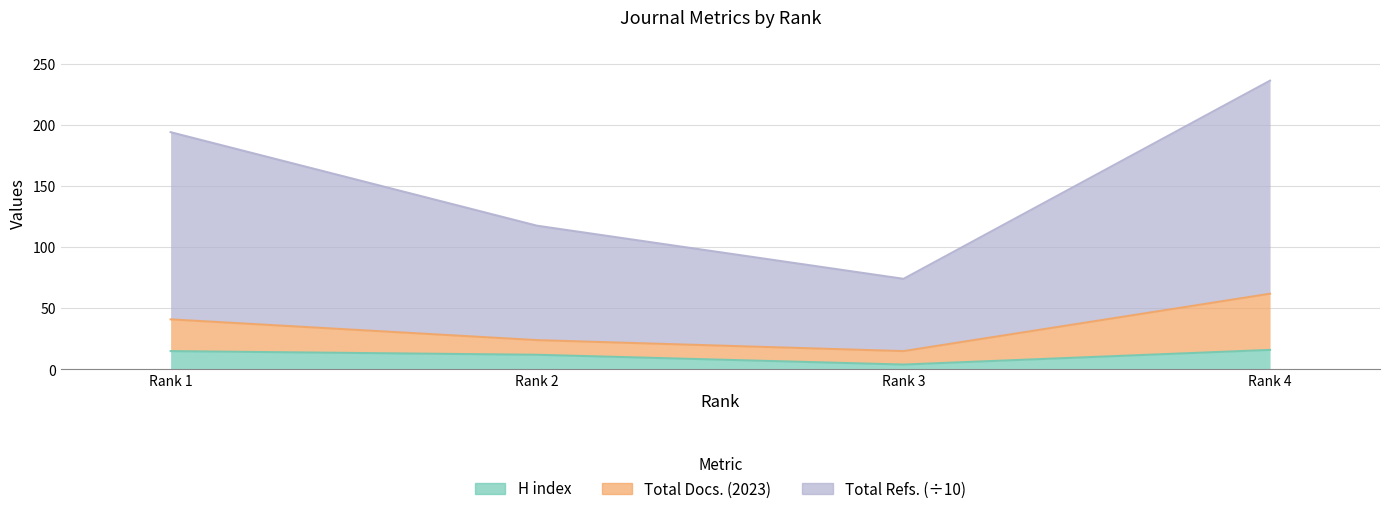

Which series has the largest range (max minus min)?

Total Refs.